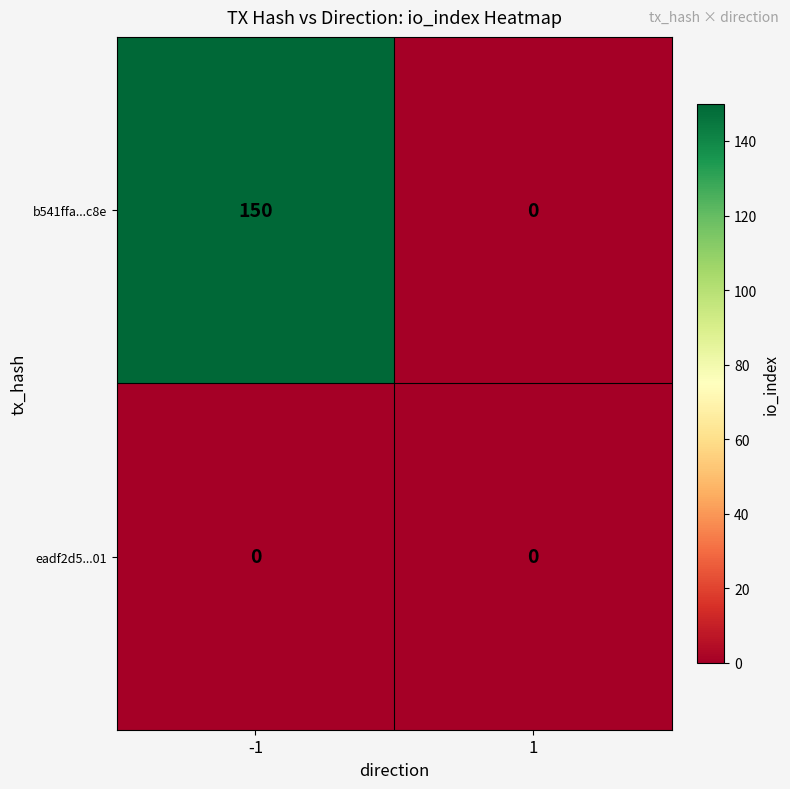

Between -1 and 1, which series saw the biggest shift?

b541ffa...c8e